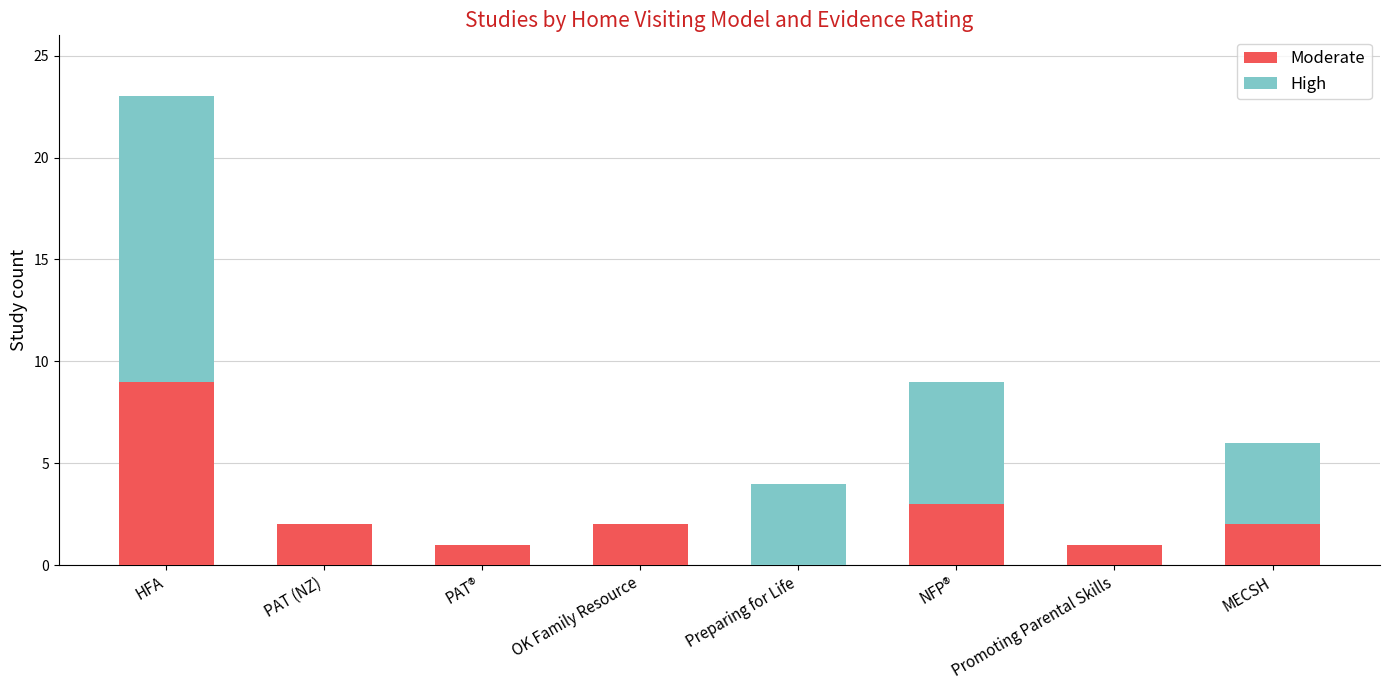

At which category is the sum across all series the highest?

HFA